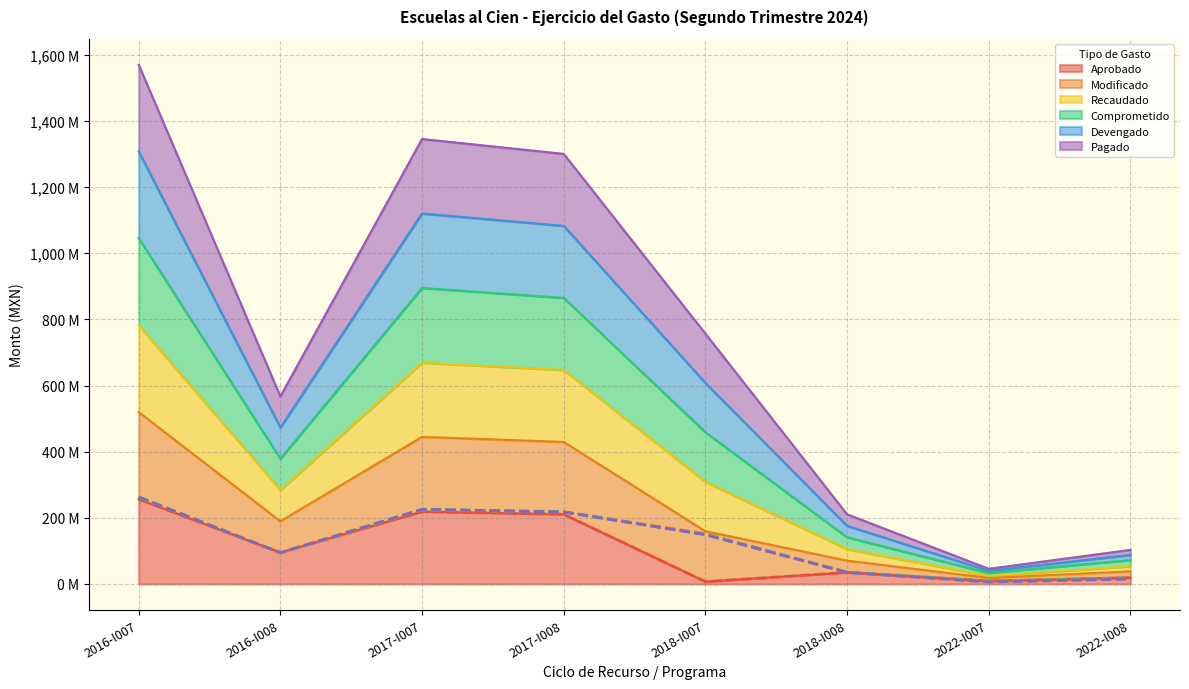

What are all the series names shown in the legend?

Aprobado, Modificado, Recaudado, Comprometido, Devengado, Pagado